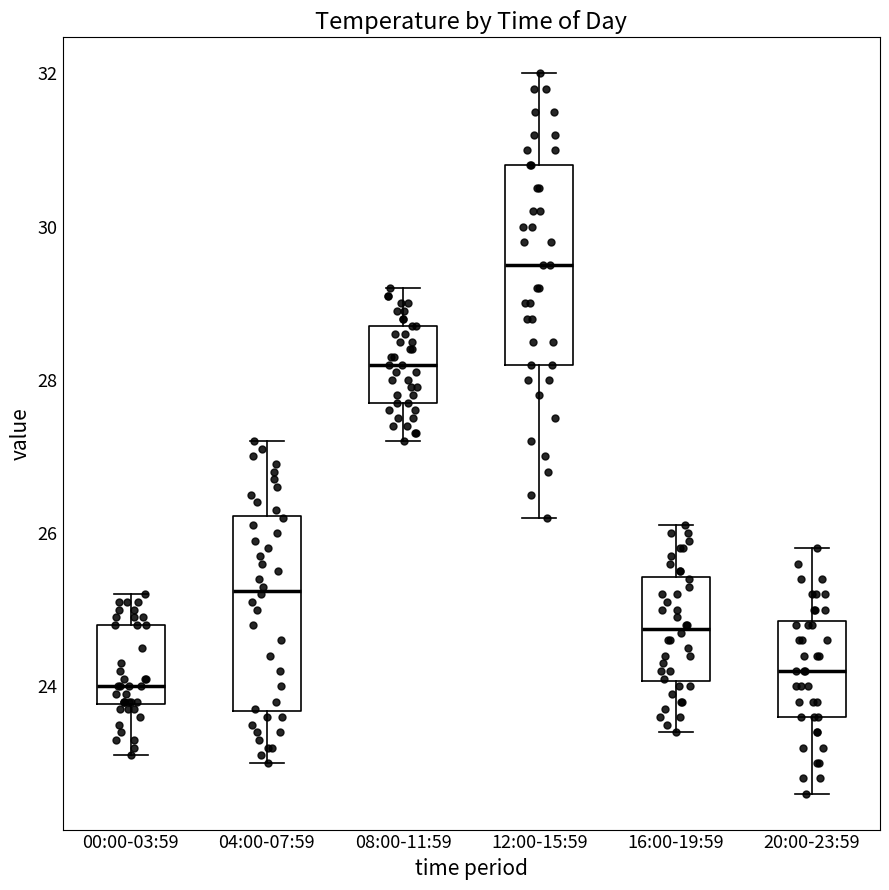

Reading left to right, transcribe this box plot: for each box, give where its median line is, the range the box spans, and where its two whiskers end, as read against the y-axis. The values are not printed on the chart, so give them approximately, as read against the axis.

00:00-03:59: median 24.0, box 23.8 to 24.8, whiskers 23.2 to 25.2
04:00-07:59: median 25.2, box 23.6 to 26.2, whiskers 23.0 to 27.2
08:00-11:59: median 28.2, box 27.8 to 28.8, whiskers 27.2 to 29.2
12:00-15:59: median 29.6, box 28.2 to 30.8, whiskers 26.2 to 32.0
16:00-19:59: median 24.8, box 24.0 to 25.4, whiskers 23.4 to 26.2
20:00-23:59: median 24.2, box 23.6 to 24.8, whiskers 22.6 to 25.8